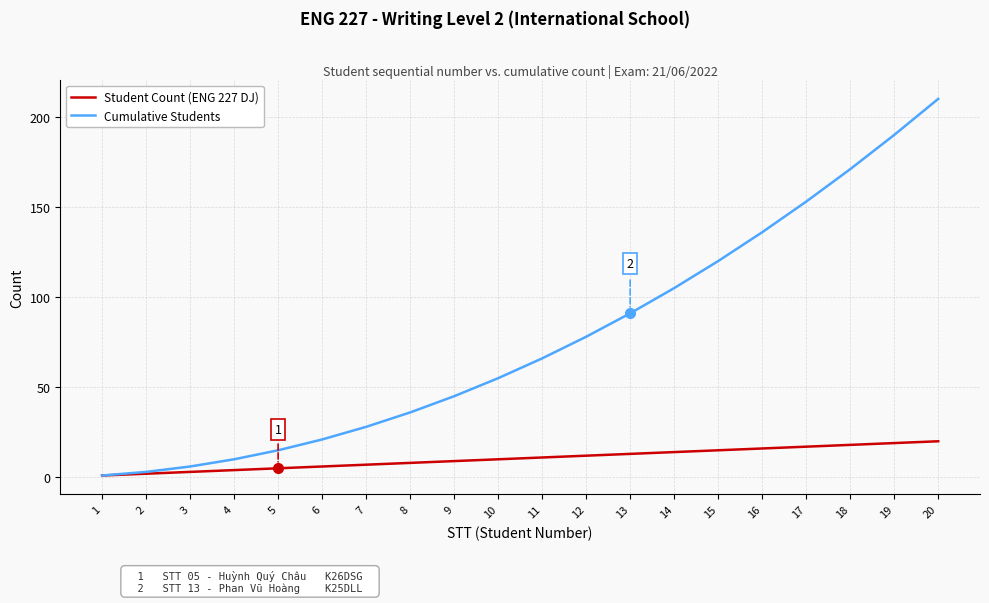

At how many categories does at least one series exceed 134?

5